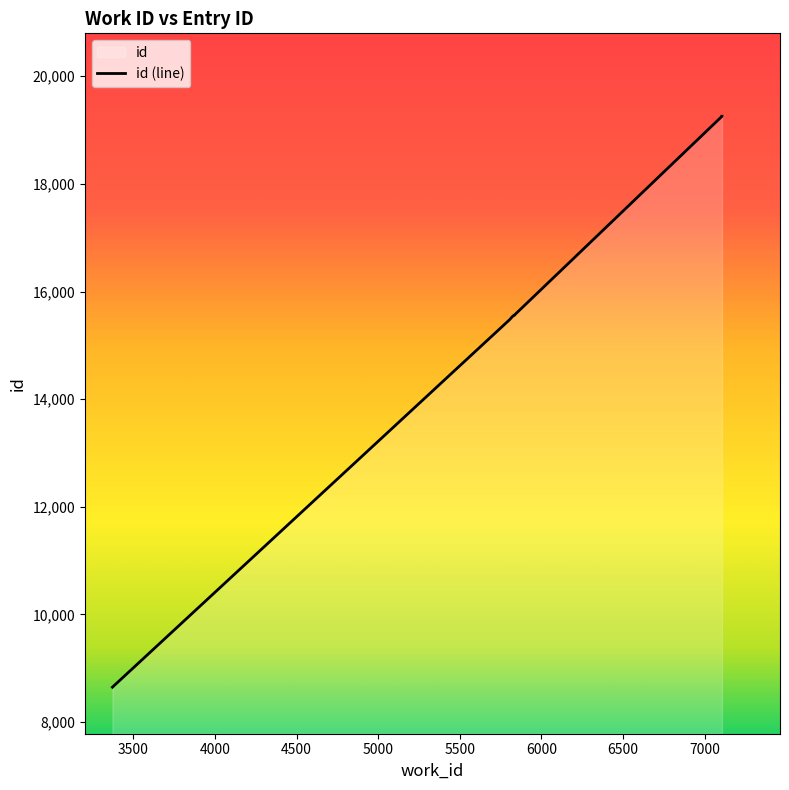

Rank the categories by value from highest to lowest.

7107, 7107, 5834, 5834, 5834, 5833, 5828, 5827, 5804, 3372